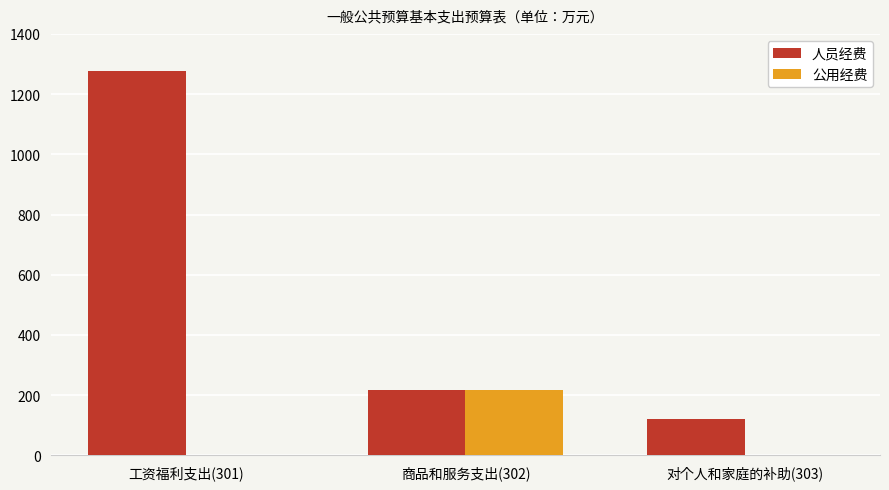

Which series changed the most between 商品和服务支出(302) and 对个人和家庭的补助(303)?

公用经费